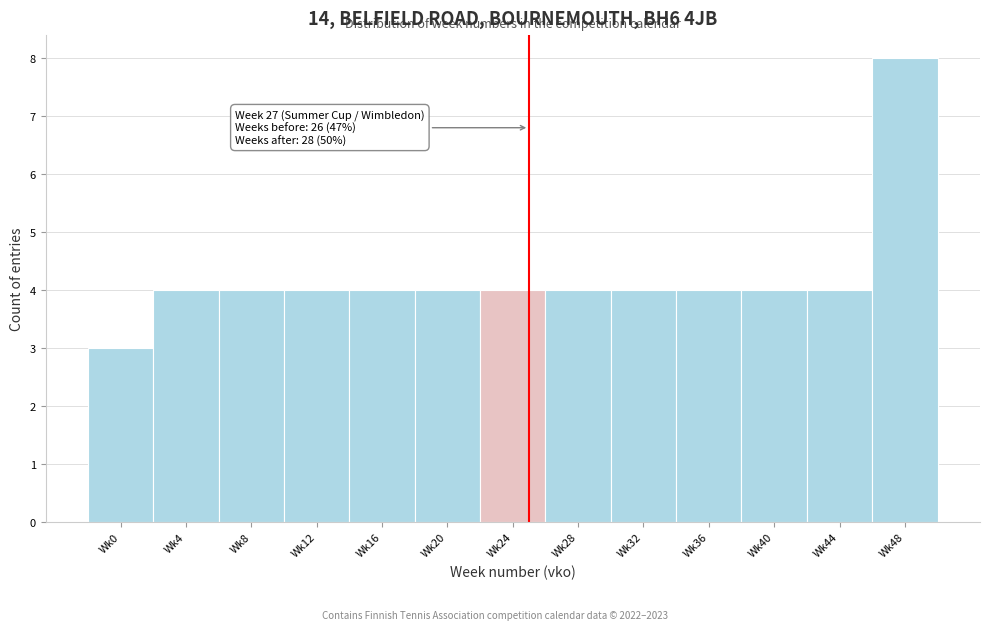

Reading left to right, what are all the values shown in this chart?

3	4	4	4	4	4	4	4	4	4	4	4	8